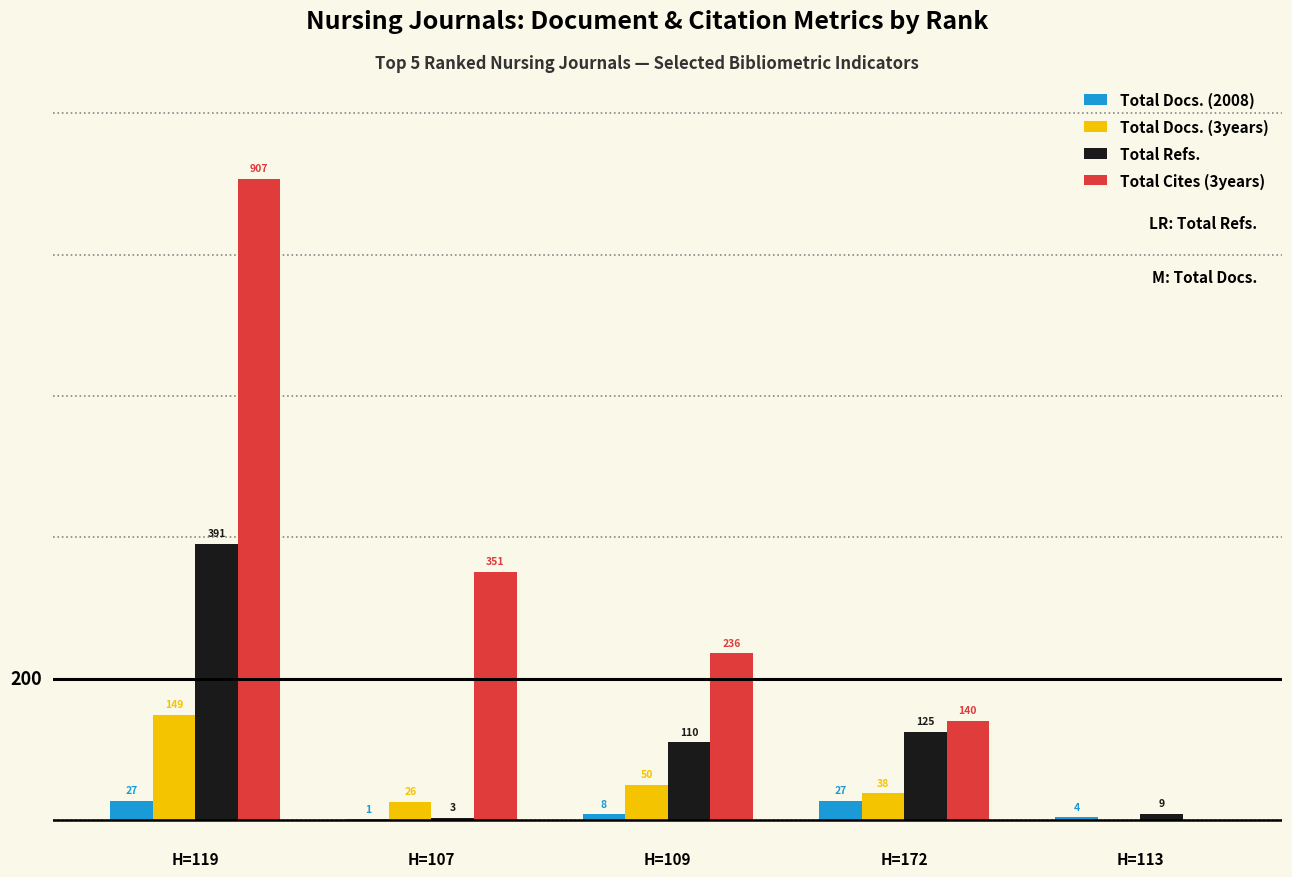

Is the value of Total Refs. at H=172 greater than the value of Total Docs. (3years) at H=109?

Yes